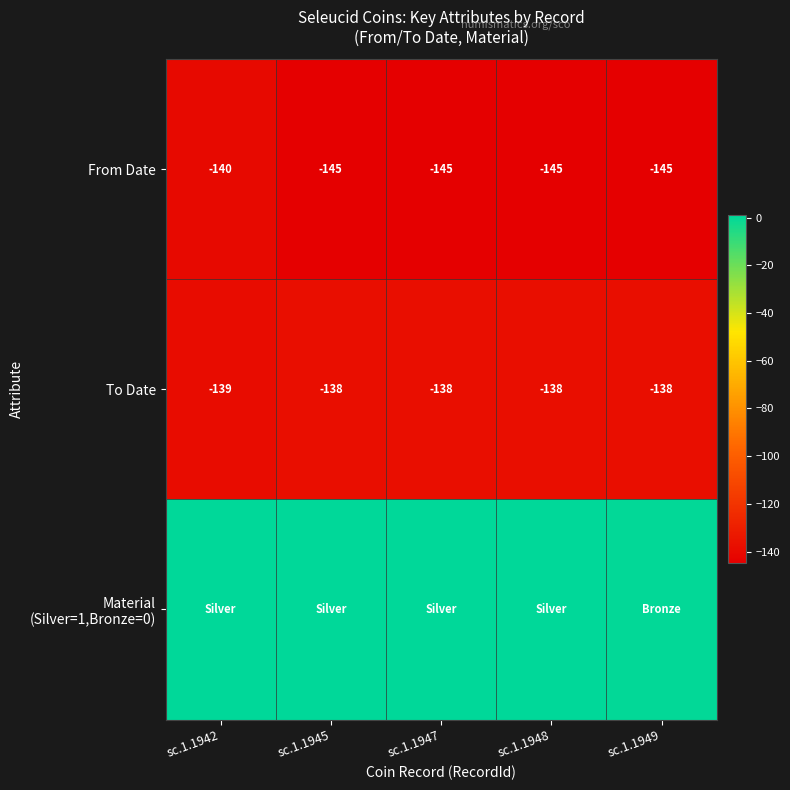

Is the value of From Date at sc.1.1947 greater than the value of To Date at sc.1.1945?

No